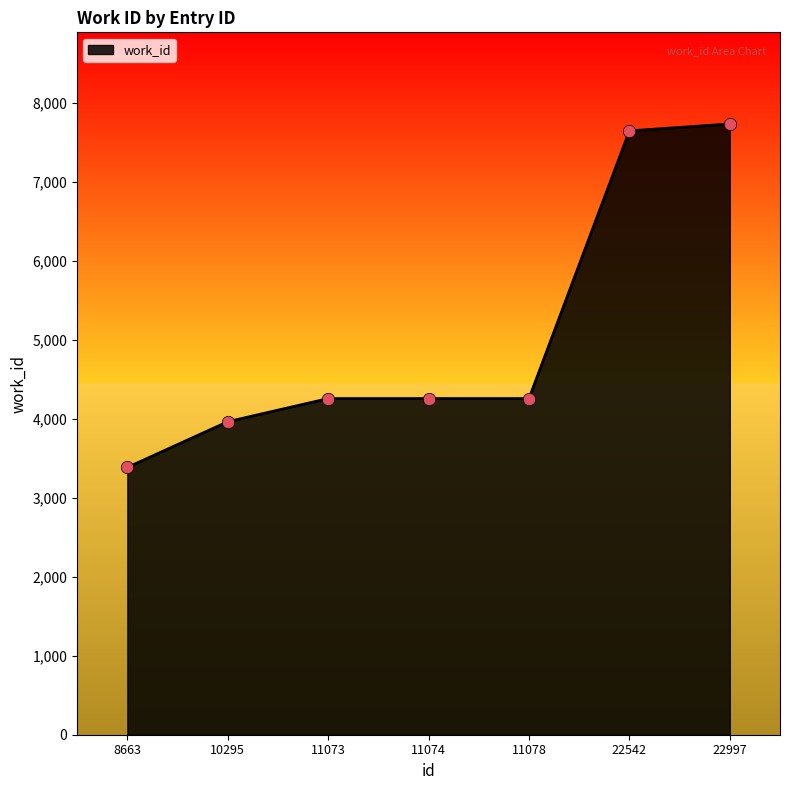

Approximately how many times larger is the value at 11073 compared to 8663?

1.3